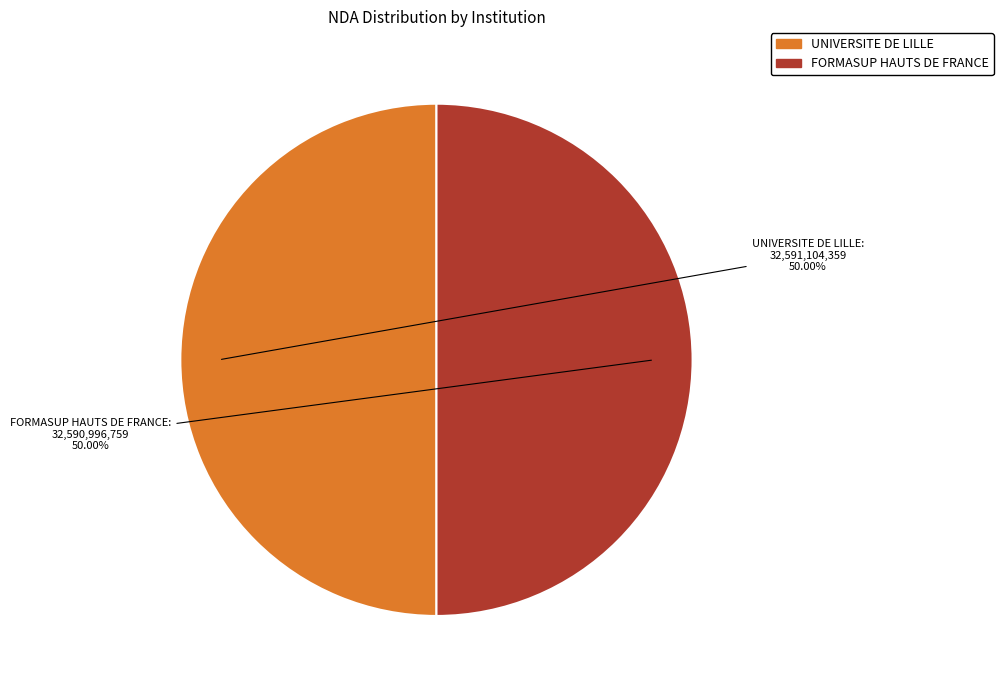

Combined, do UNIVERSITE DE LILLE and FORMASUP HAUTS DE FRANCE account for over 50%?

Yes